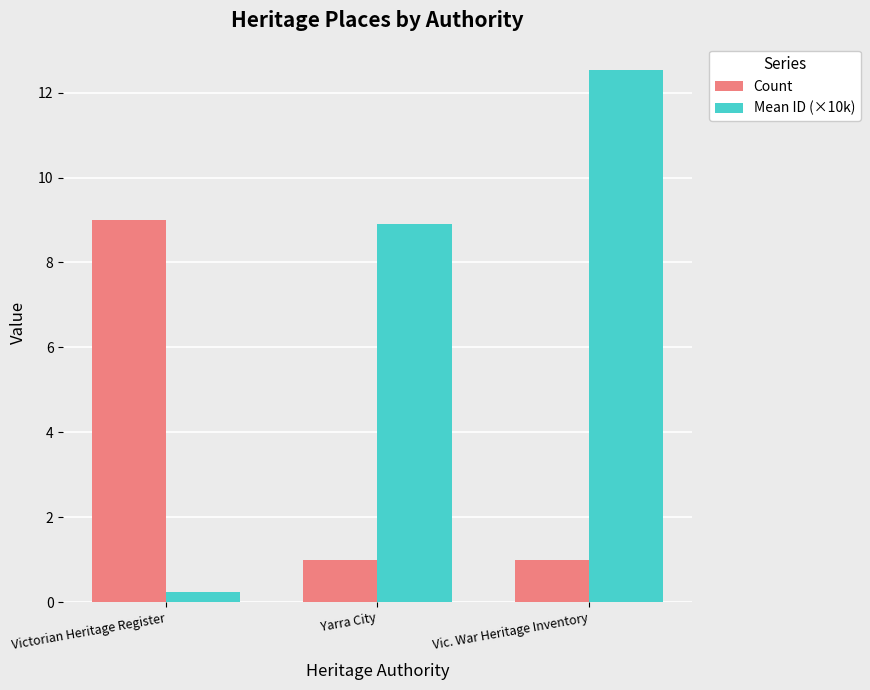

Which series changed the most between Yarra City and Vic. War Heritage Inventory?

Mean ID (×10k)